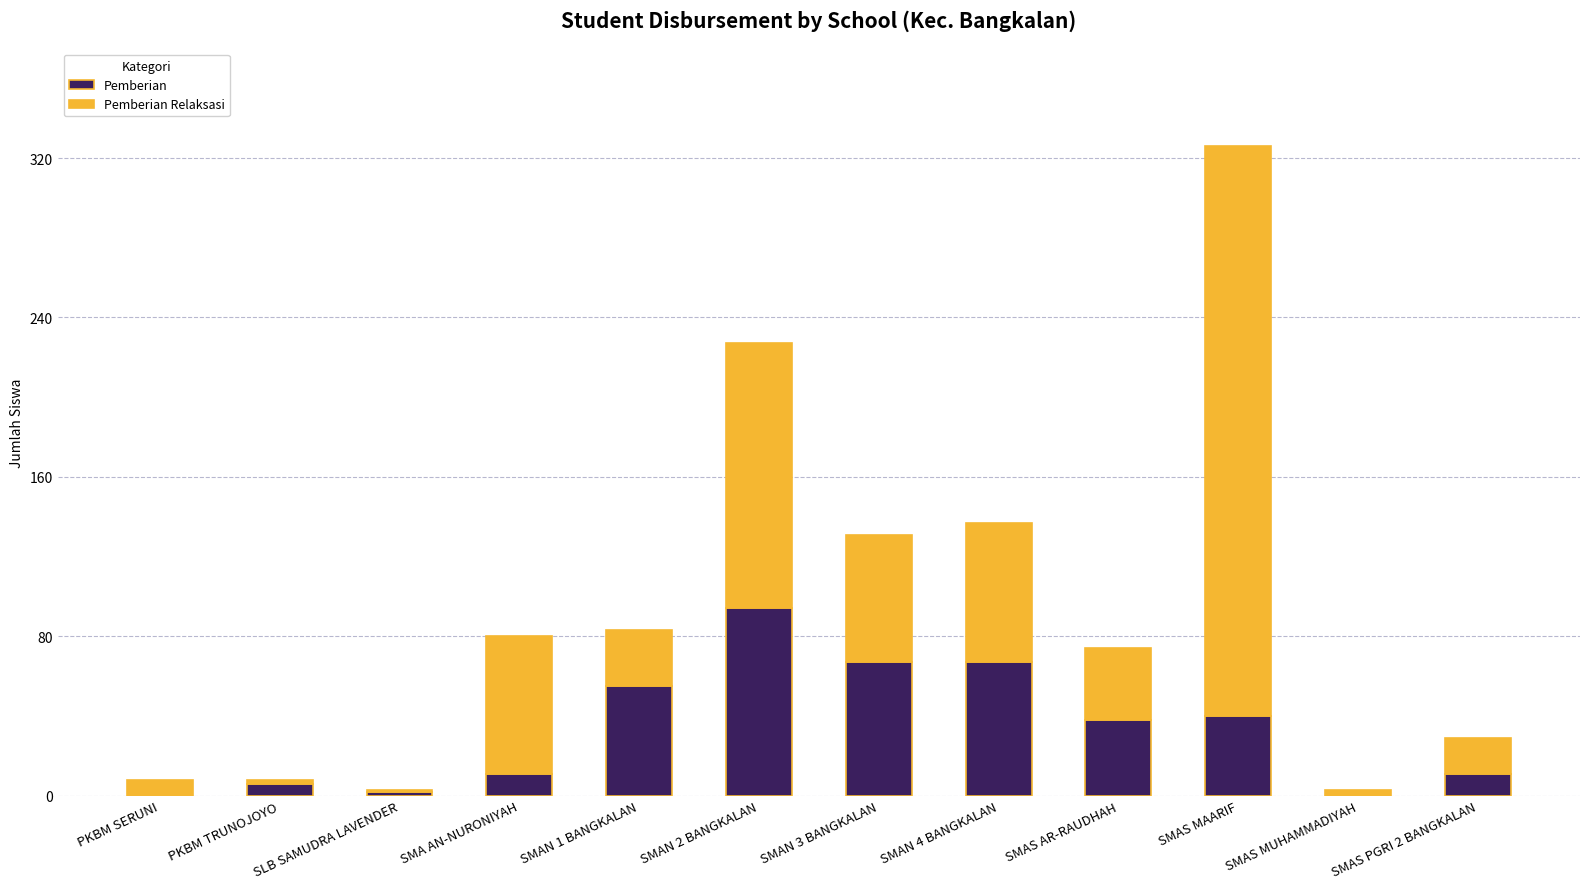

Count the number of data series in this chart.

2